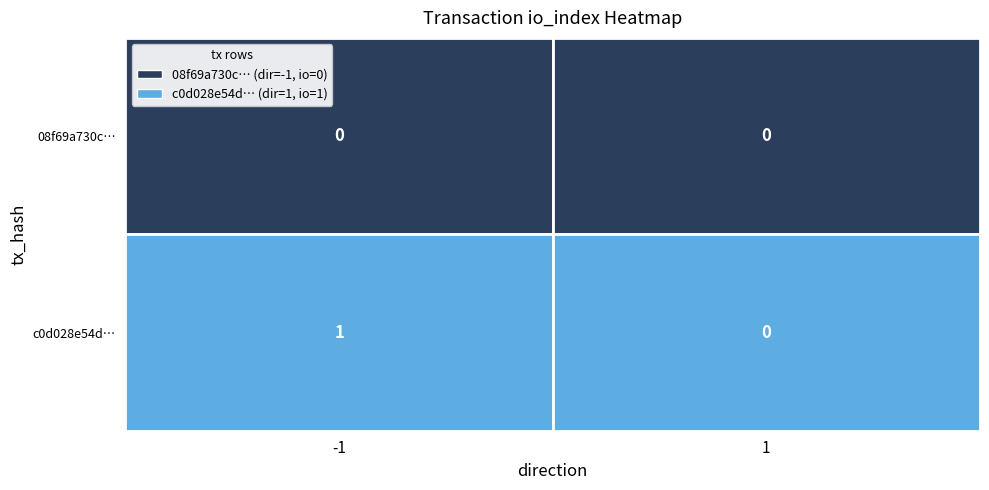

Which series has the widest spread of values?

c0d028e54d…